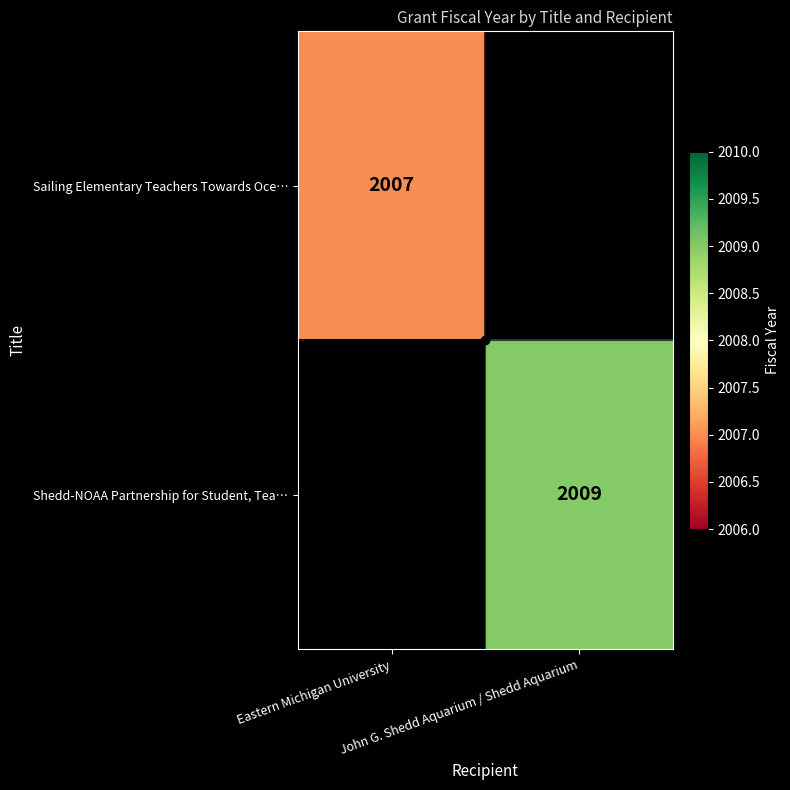

True or false: Sailing Elementary Teachers Towards Oce… has a value of 3179.9 at Eastern Michigan University.

False